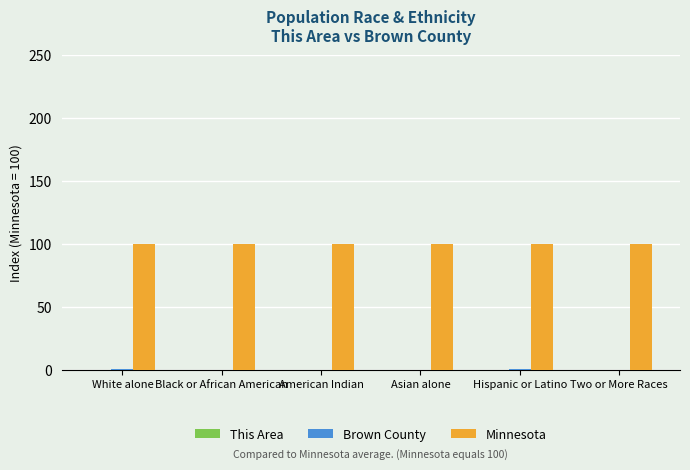

Which series has the largest total across all categories?

Minnesota